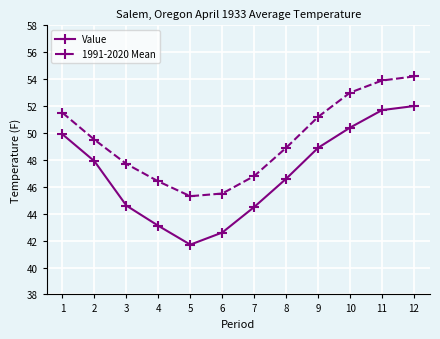

What is the value of the 1991-2020 Mean point at the 11th from the left?

53.9